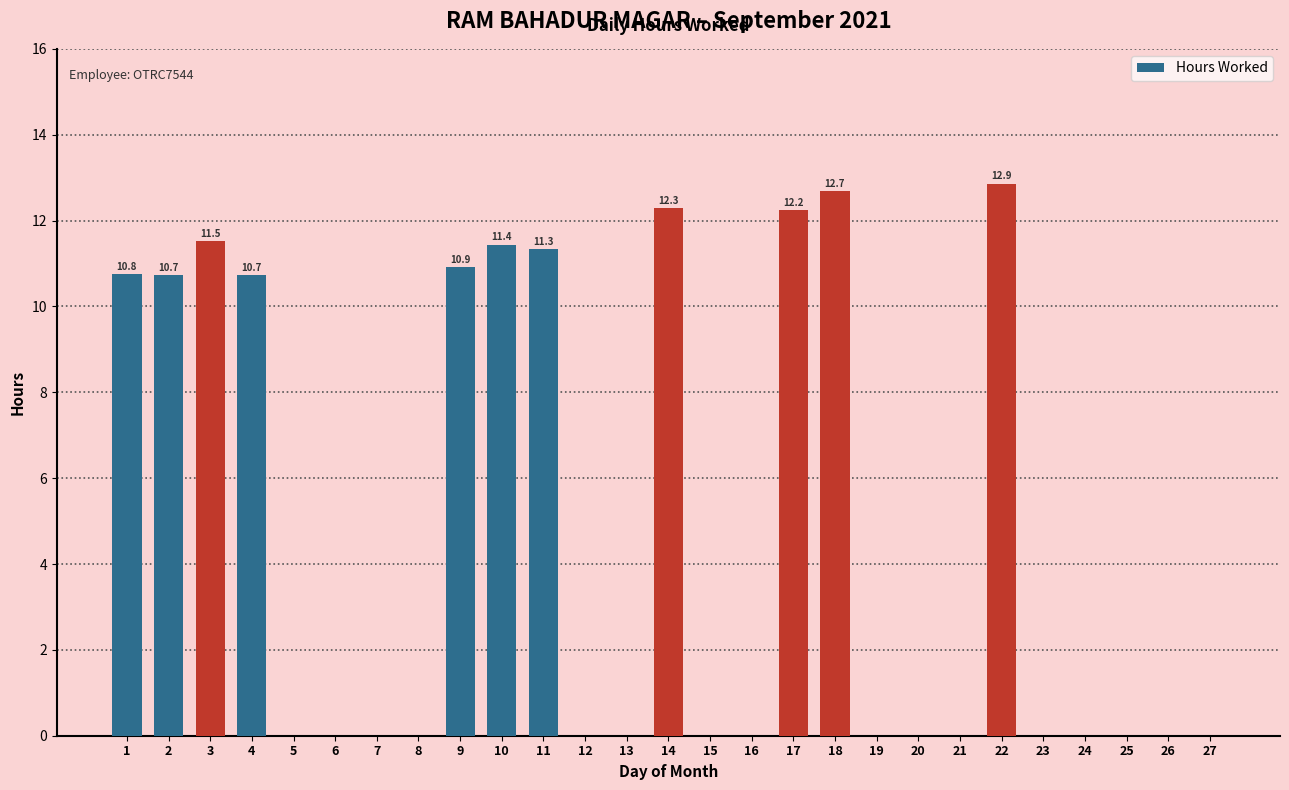

True or false: the data shows -6.4 at 6.

False